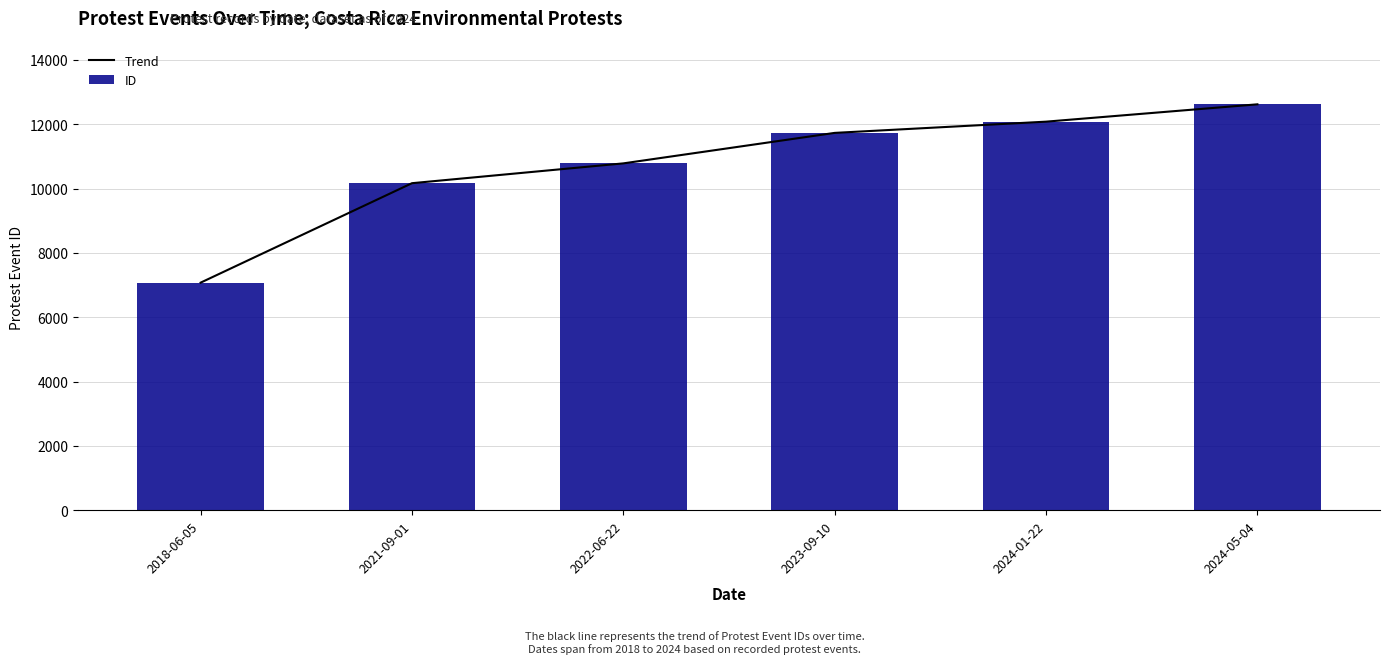

List the labels in order of ID value, smallest first.

2018-06-05, 2021-09-01, 2022-06-22, 2023-09-10, 2024-01-22, 2024-05-04